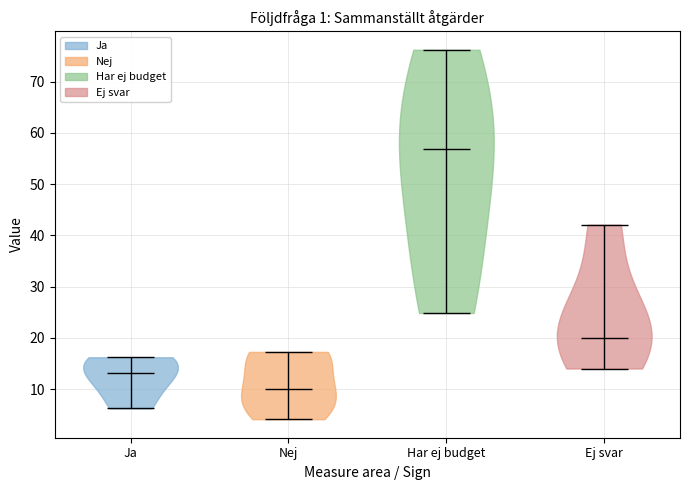

Which violin has the lowest median line?

Nej